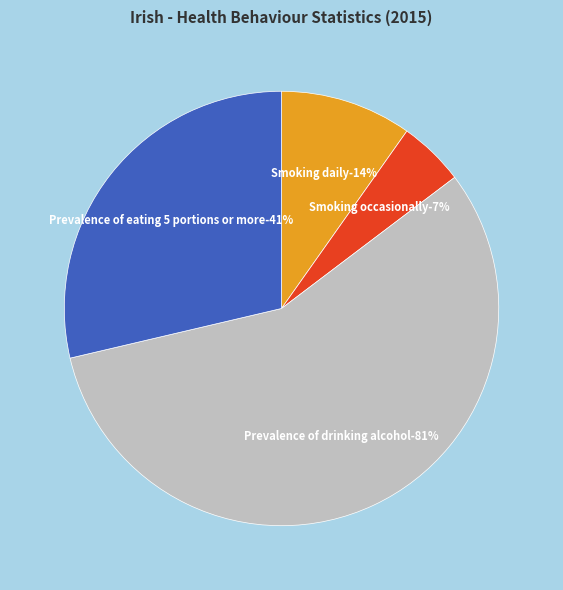

Is there any slice that represents more than half of the pie?

Yes